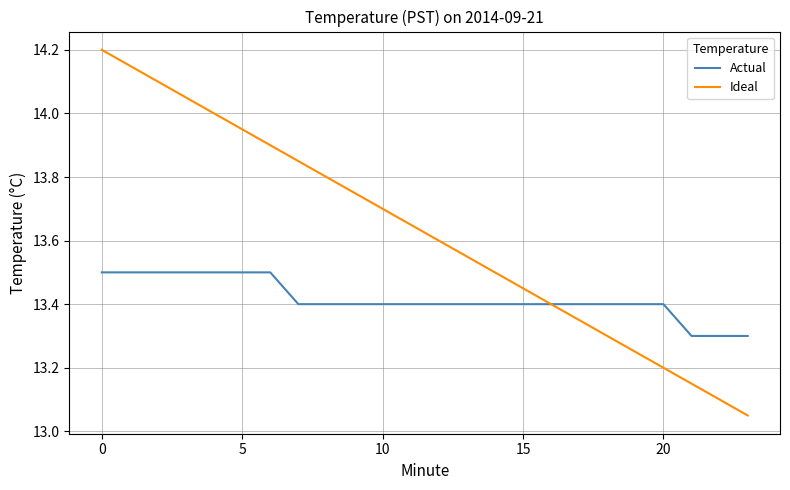

Which series has the largest total across all categories?

Ideal